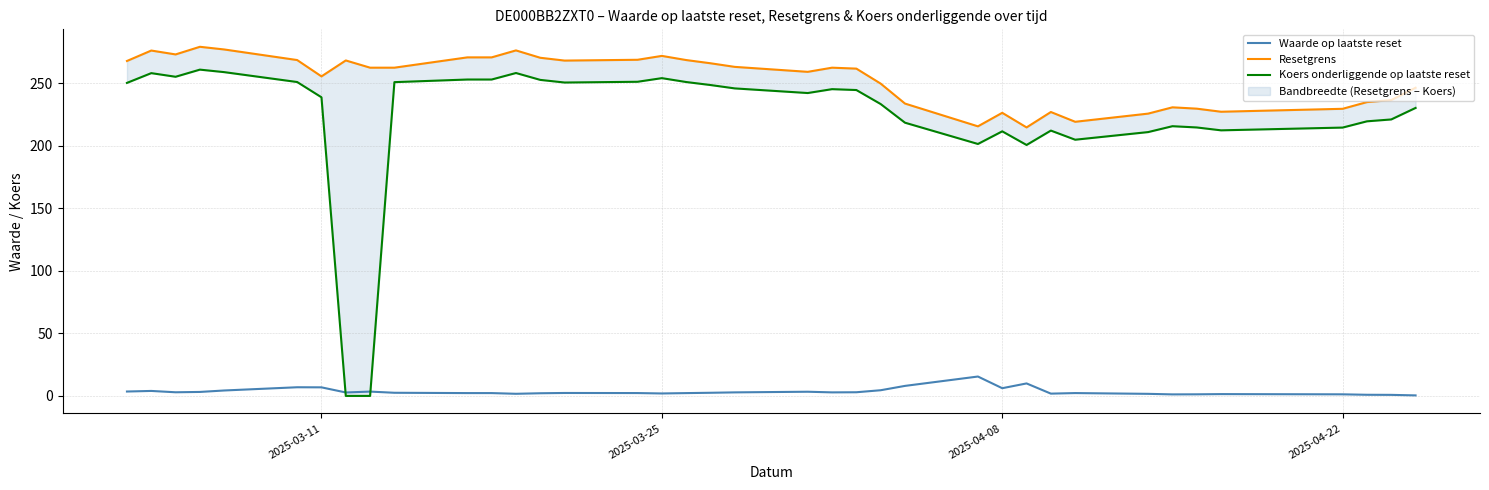

Reading left to right, transcribe all the data shown in this chart.

Waarde op laatste reset: 3.5	4.0	2.9	3.2	4.3	6.9	6.8	2.8	3.5	2.5	2.3	2.3	1.7	2.1	2.4	2.3	2.0	2.2	2.5	2.8	3.3	2.8	2.9	4.5	8.0	15.5	6.2	10.0	1.8	2.3	1.7	1.2	1.3	1.4	1.3	0.9	0.8	0.4
Resetgrens: 267.6	276.0	272.9	278.9	276.8	268.4	255.3	268.0	262.3	262.3	270.5	270.5	276.1	270.2	267.9	268.6	271.7	268.4	265.8	262.9	258.9	262.3	261.5	249.5	233.6	215.4	226.2	214.5	226.8	219.0	225.6	230.6	229.5	227.1	229.4	234.8	236.4	246.2
Koers onderliggende op laatste reset: 250.1	257.9	255.0	260.7	258.7	250.8	238.6	0.0	0.0	250.7	252.8	252.8	258.0	252.5	250.4	251.0	253.9	250.8	248.4	245.7	242.0	245.1	244.4	233.2	218.3	201.3	211.4	200.5	212.0	204.7	210.8	215.5	214.5	212.2	214.4	219.4	220.9	230.1